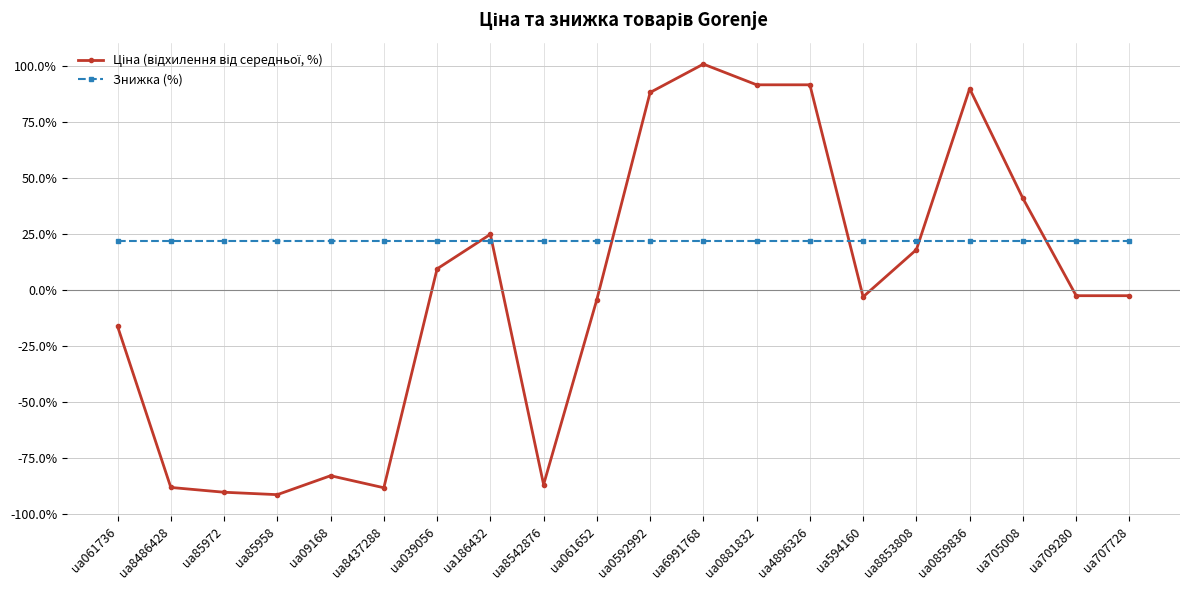

Which category has the highest value across all series?

ua6991768